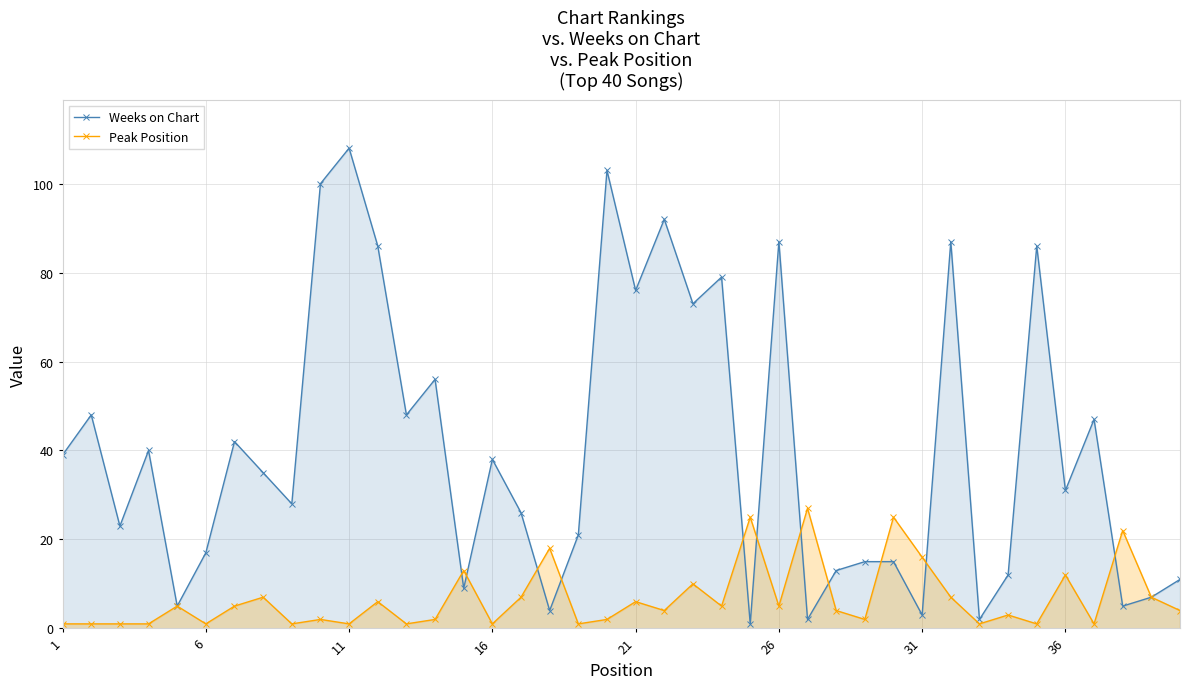

True or false: Peak Position has more than 2 points higher than both neighbors.

True